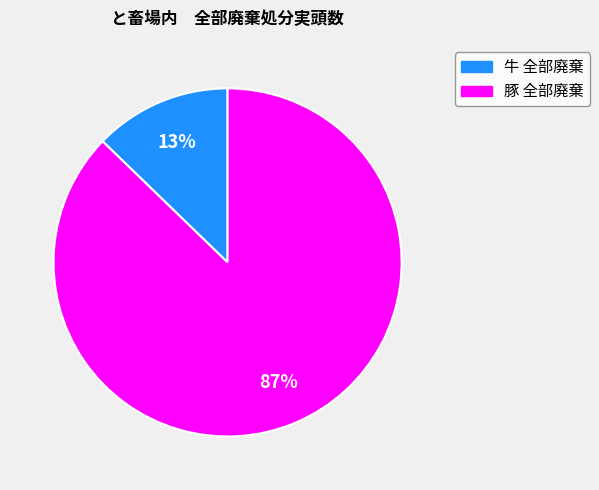

How many segments does this pie chart have?

2